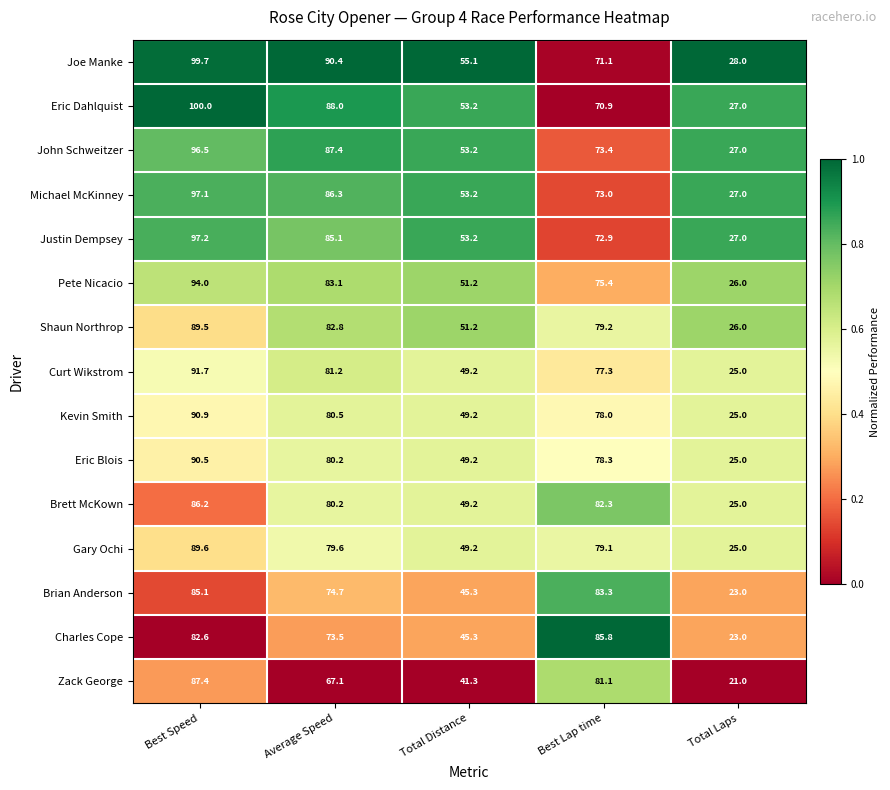

The value of John Schweitzer at Best Lap time is 73.4. True or false?

True